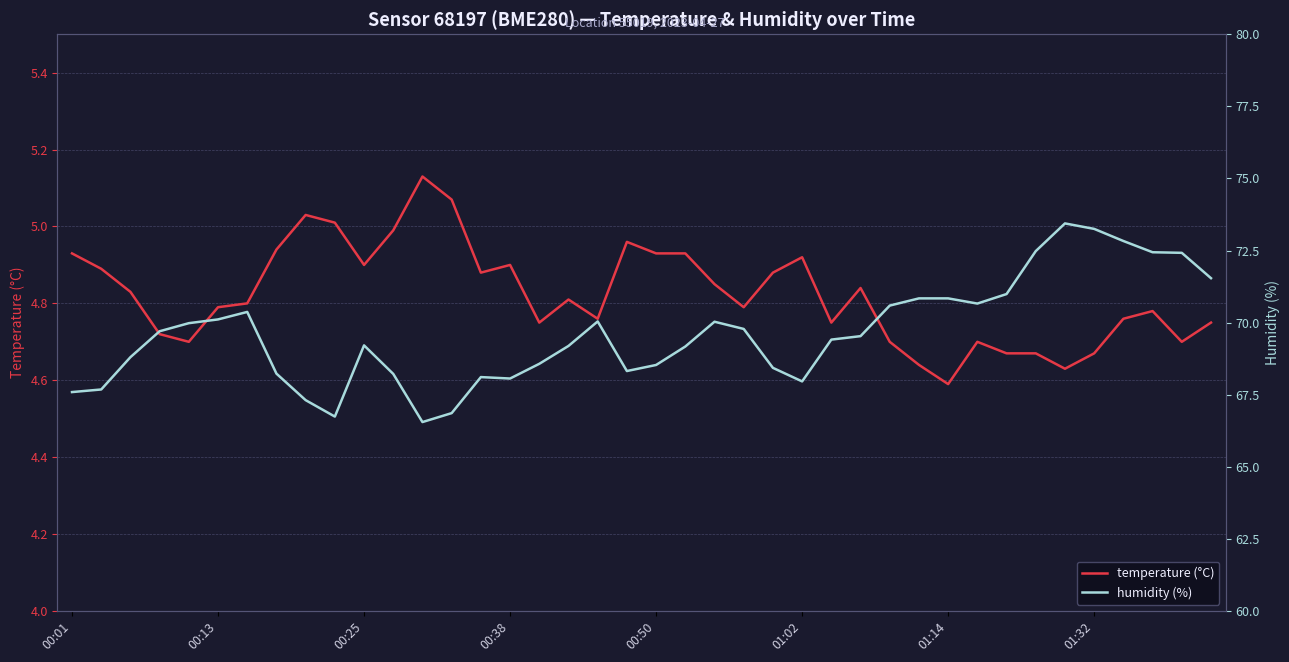

At how many categories does at least one series exceed 49?

40